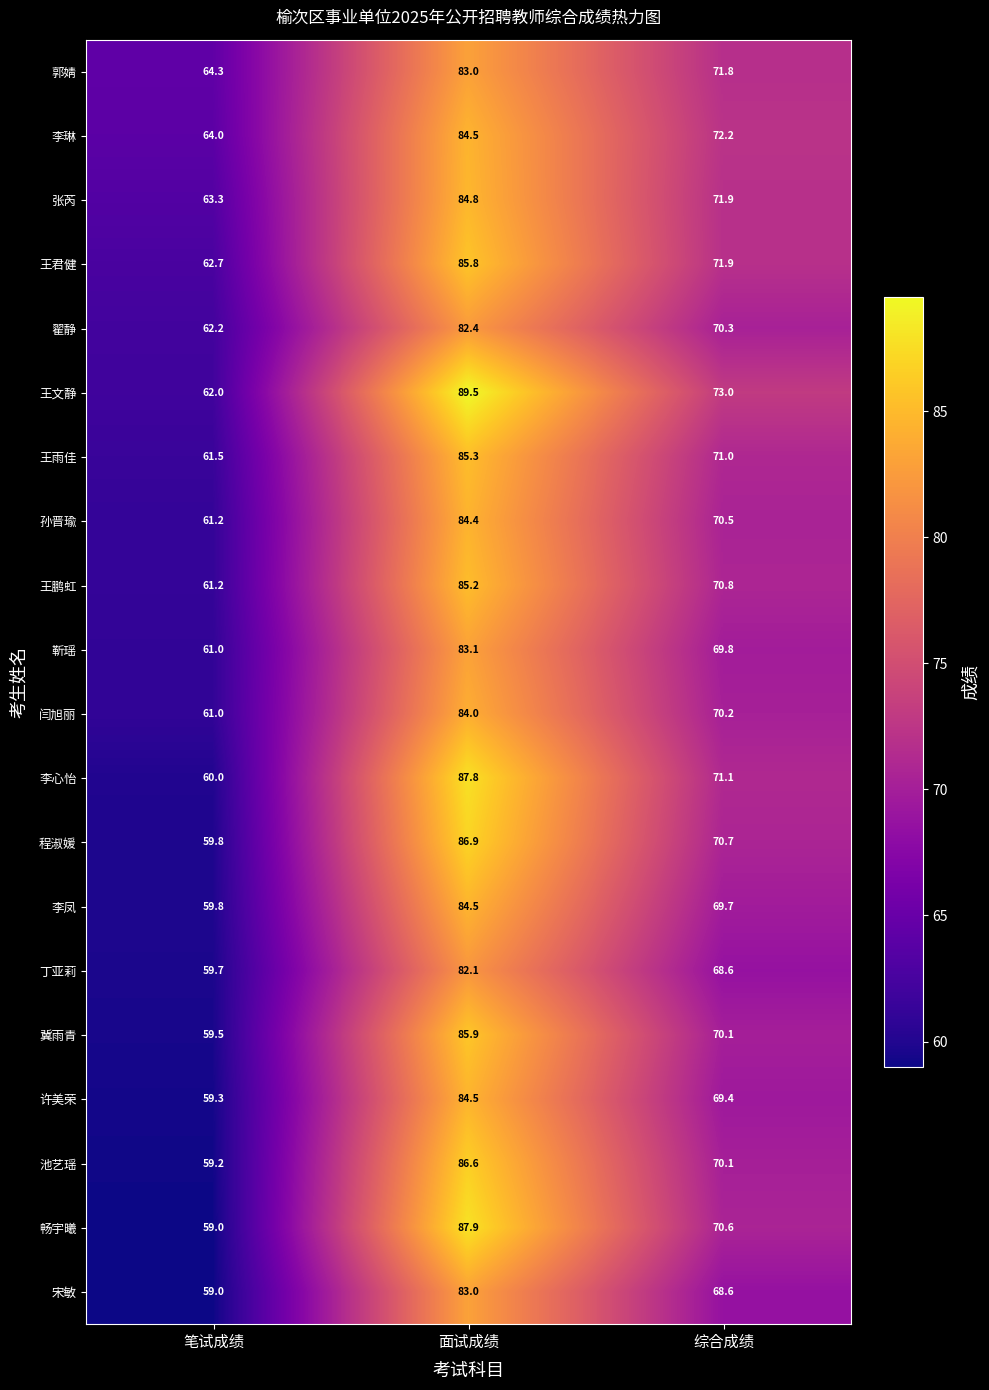

The 畅宇曦 series shows 70.6 at 综合成绩. True or false?

True